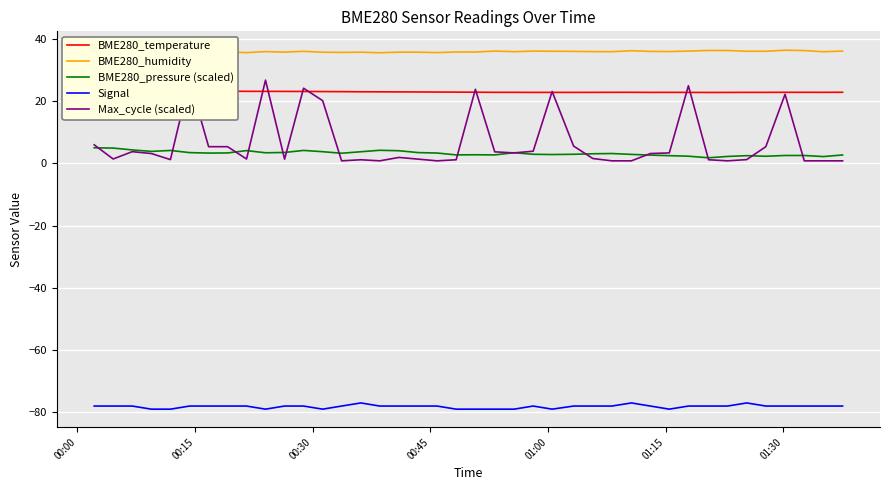

How many series are shown in this chart?

5